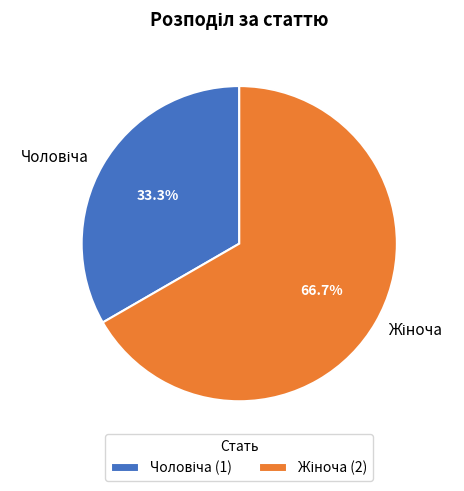

Is there a majority slice in this chart?

Yes